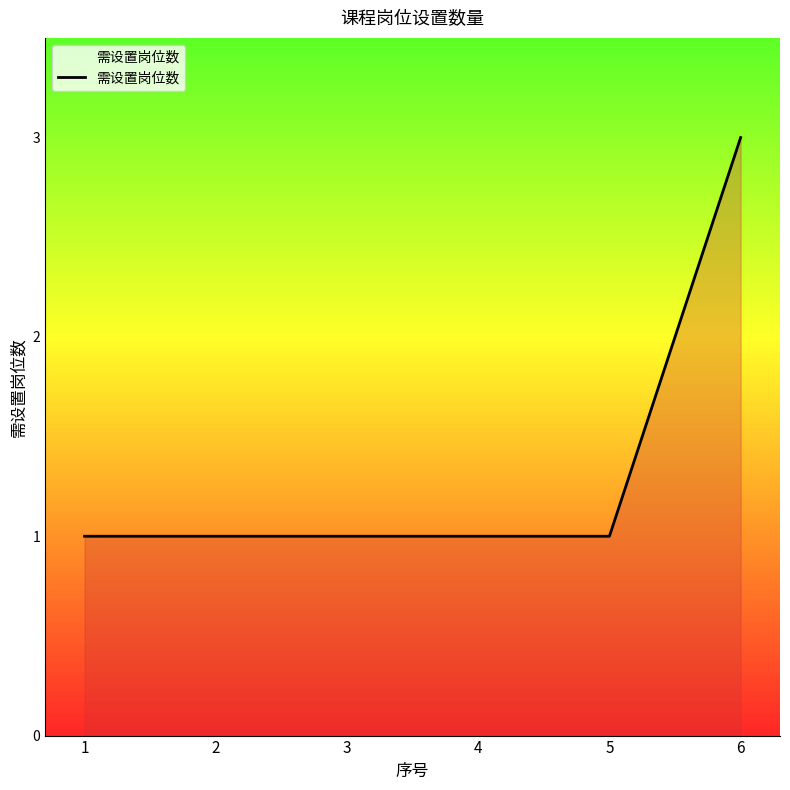

What is the sum of all values?

8